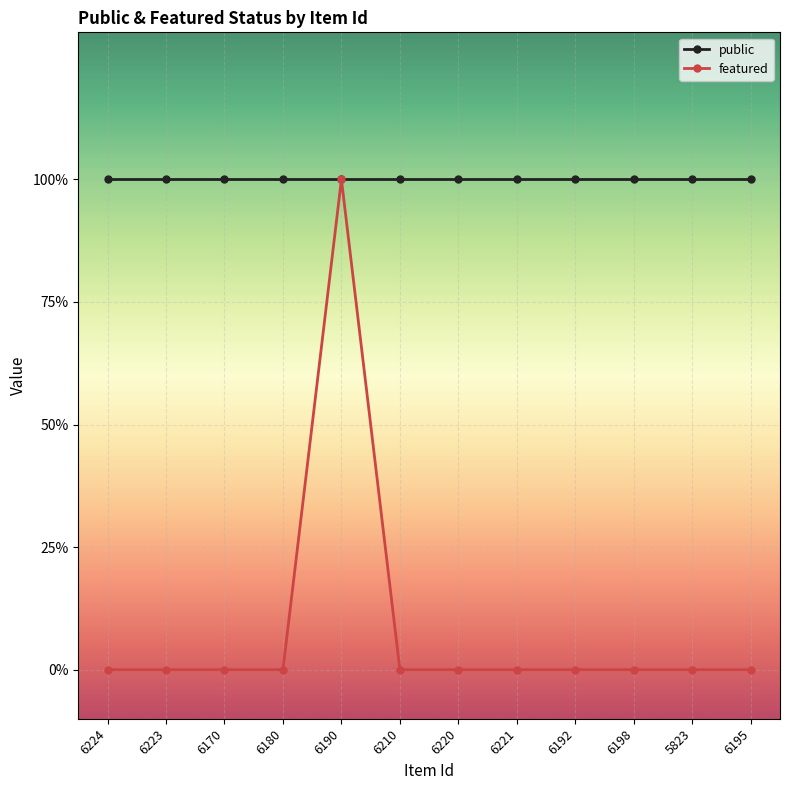

What are all the series names shown in the legend?

public, featured